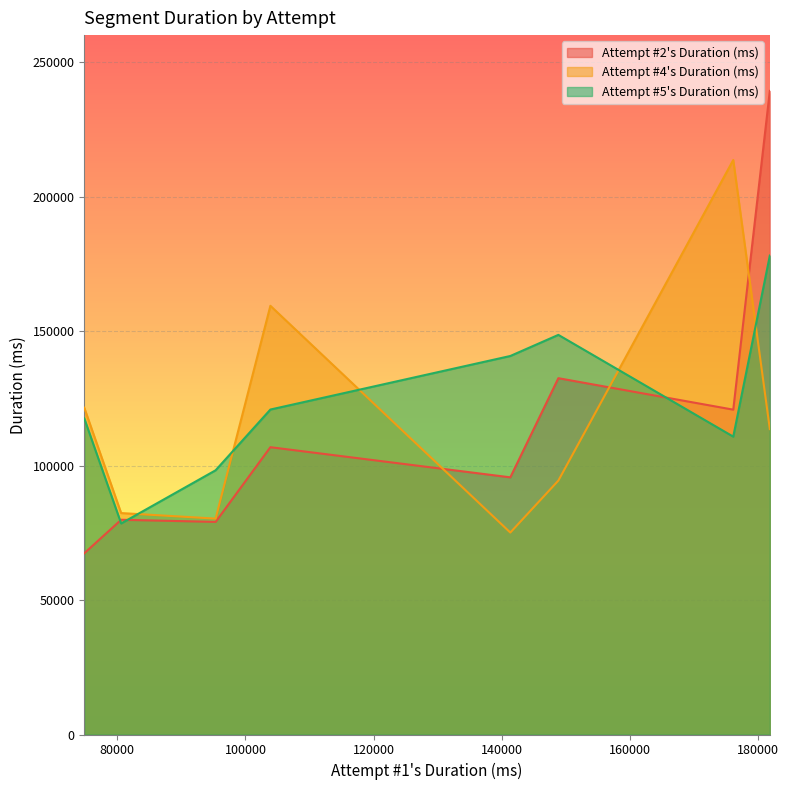

What are all the series names shown in the legend?

Attempt #2's Duration (ms), Attempt #4's Duration (ms), Attempt #5's Duration (ms)